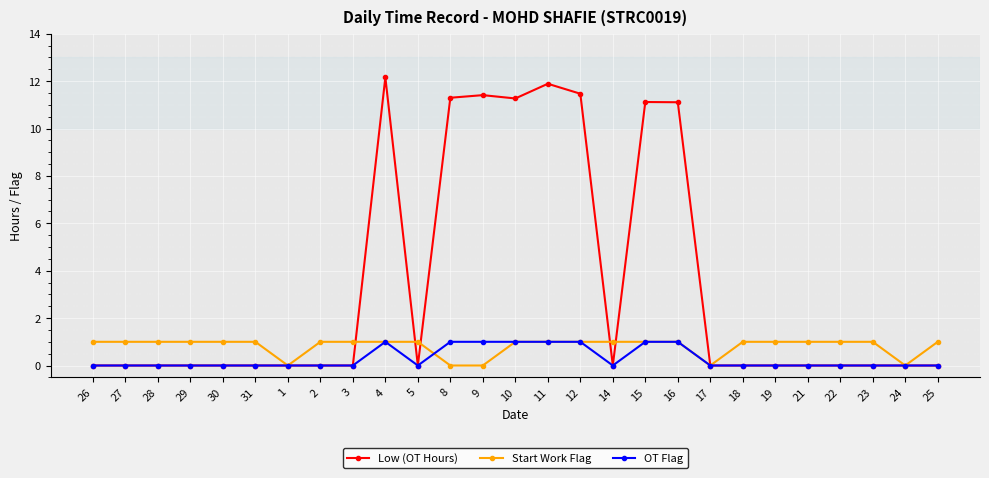

What is the label of the 8th point from the right?

17